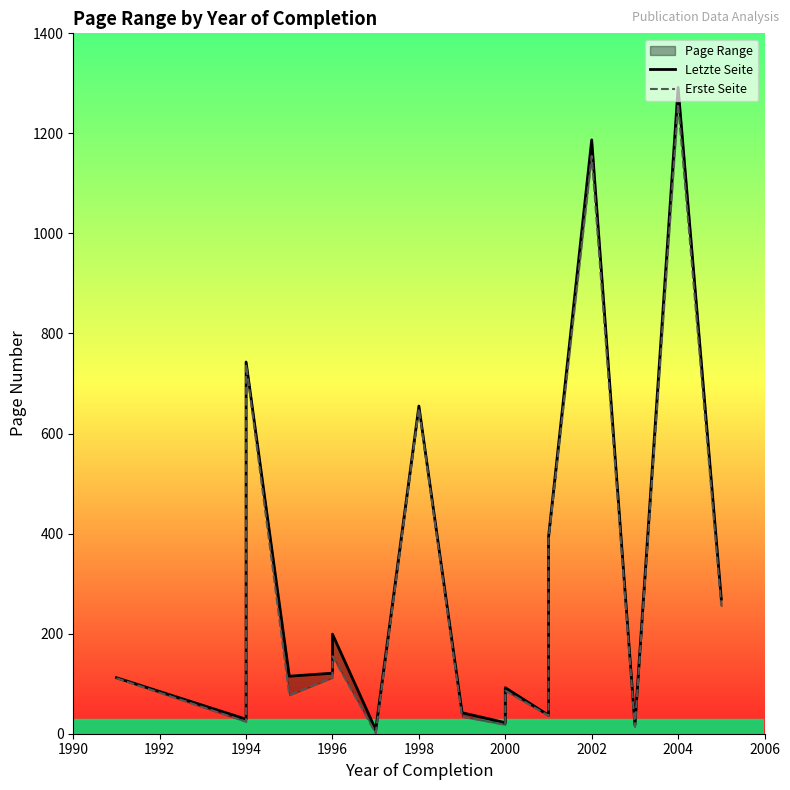

What is the average value of the Letzte Seite series?

281